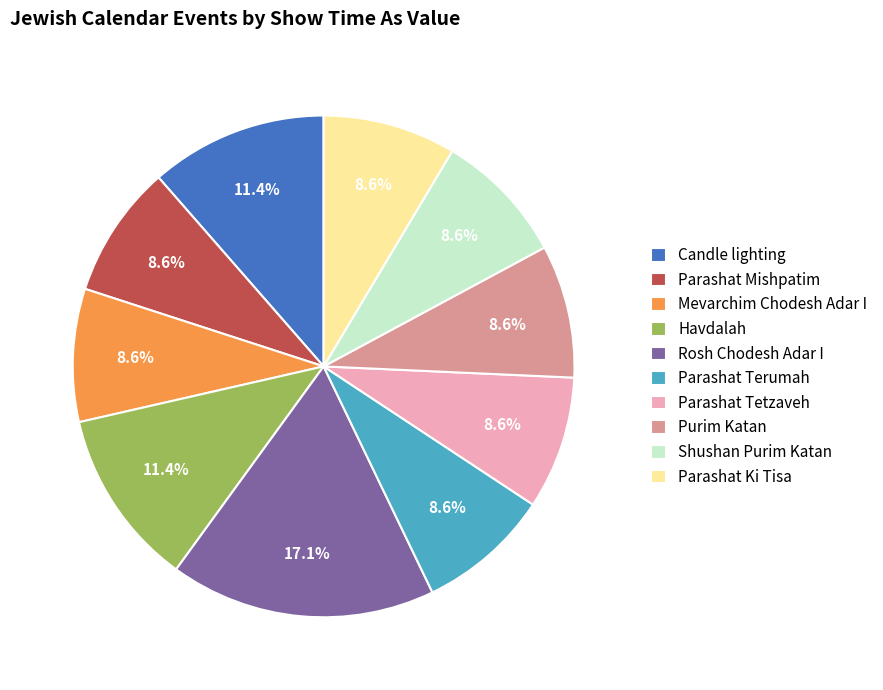

How many segments does this pie chart have?

10